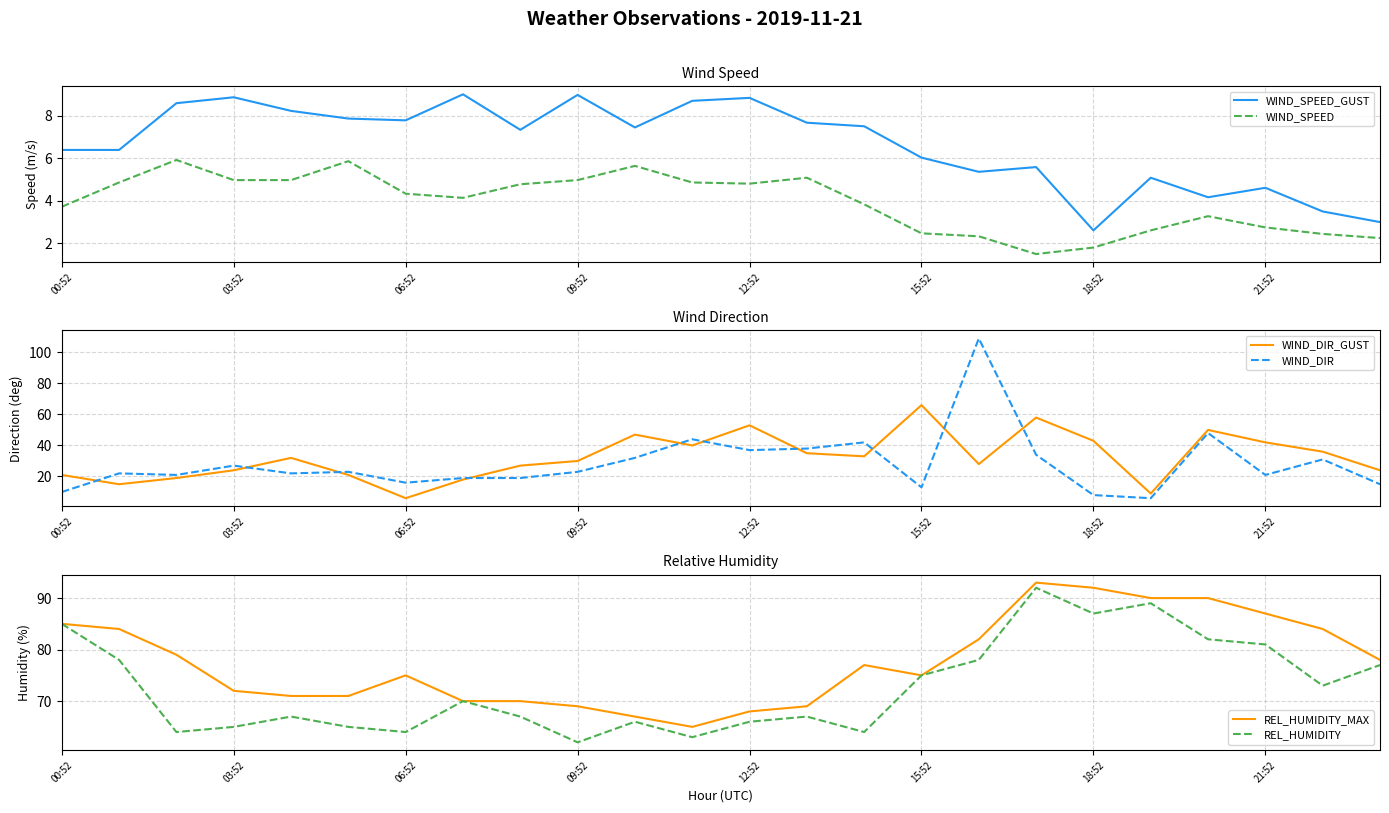

Is it true that WIND_DIR_GUST equals 32.5 at 06:52?

False